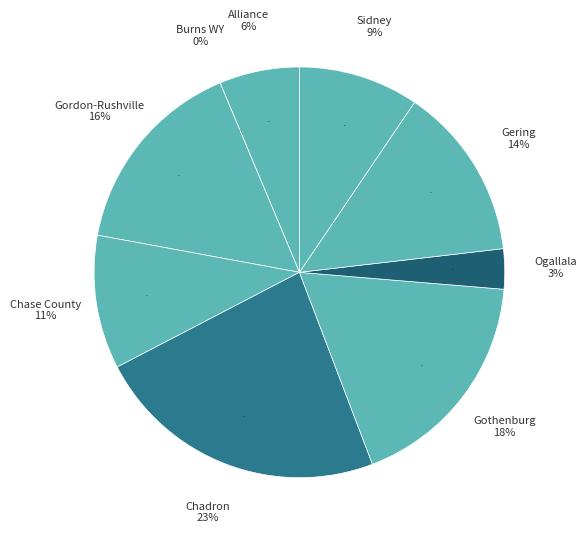

Count the number of slices in the pie.

9